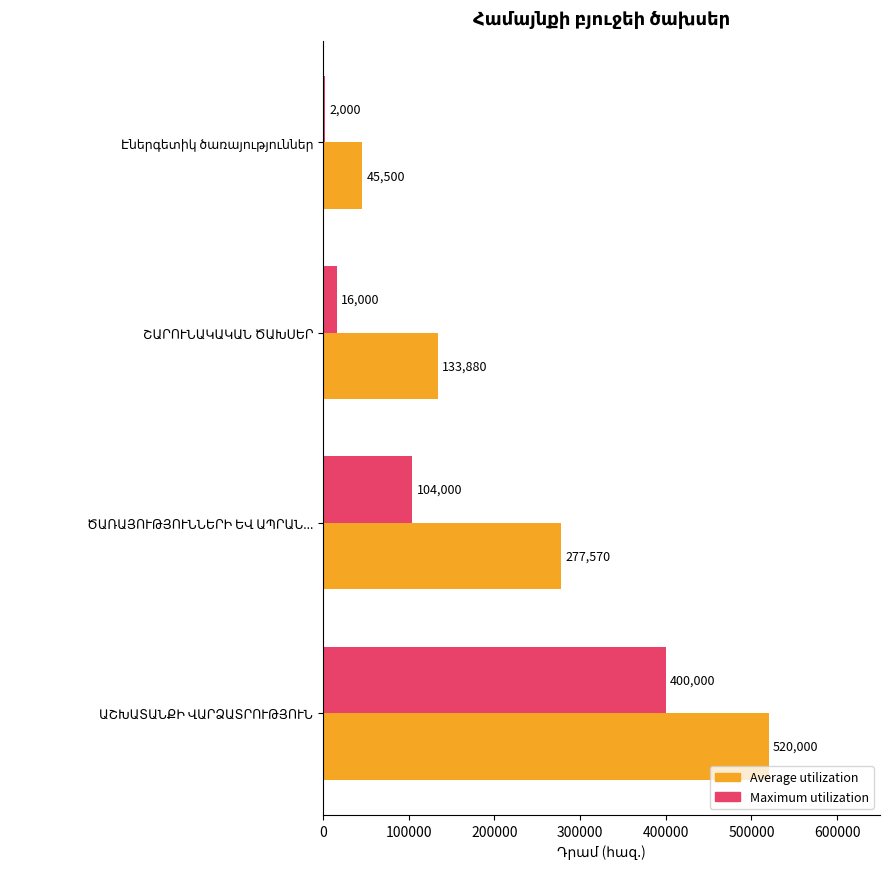

What is the average value of the Maximum utilization series?

130500